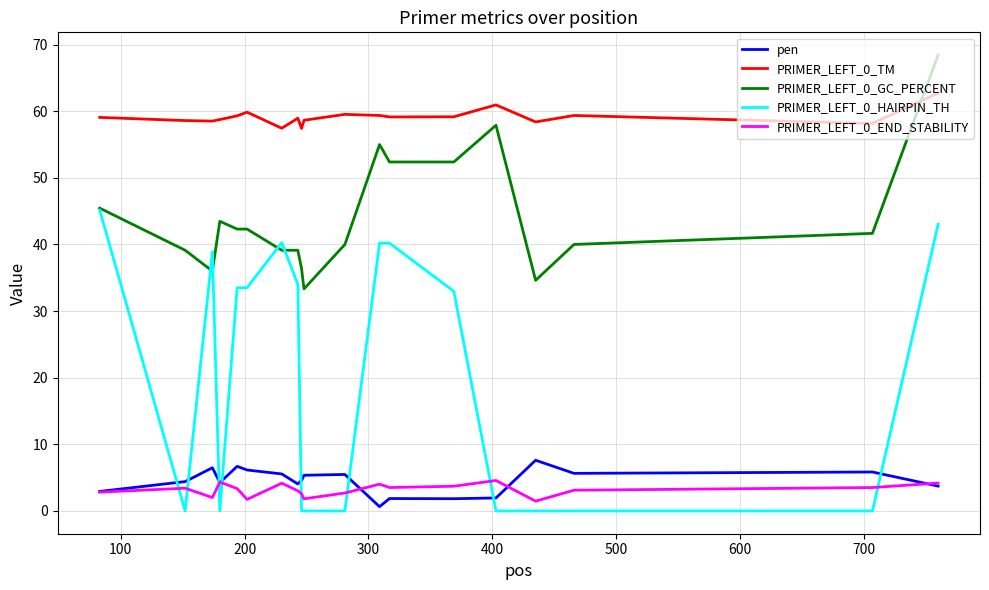

What is the highest value of the PRIMER_LEFT_0_TM series?

62.7